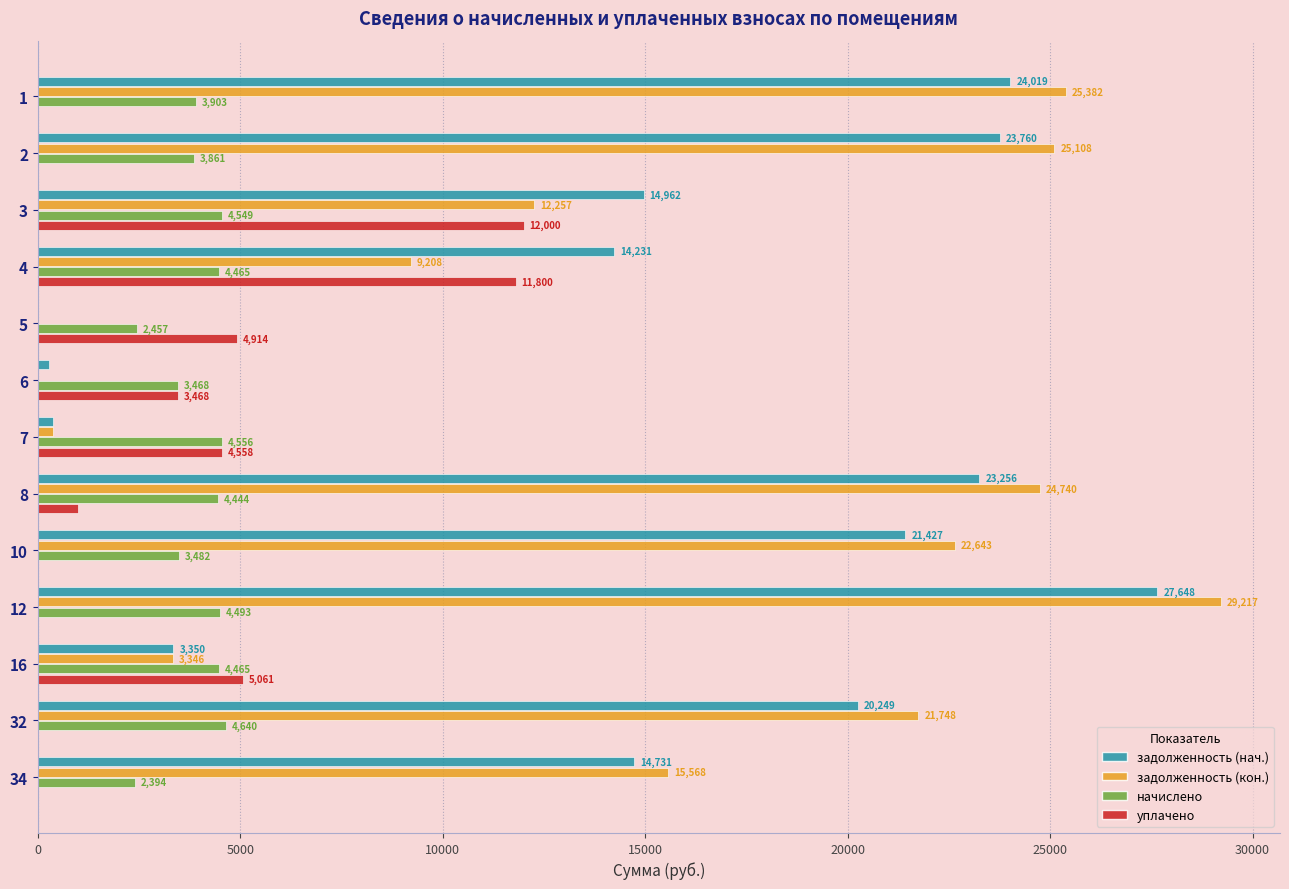

What is the approximate value of задолженность (нач.) at 7?

372.6